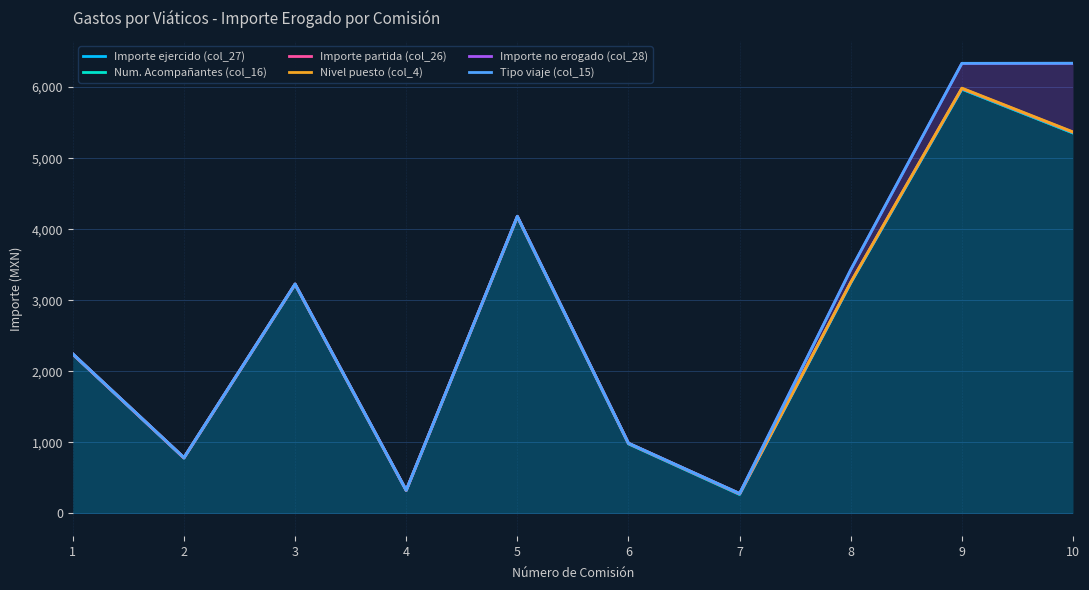

Is it true that Importe no erogado (col_28) equals 280.0 at 7?

True